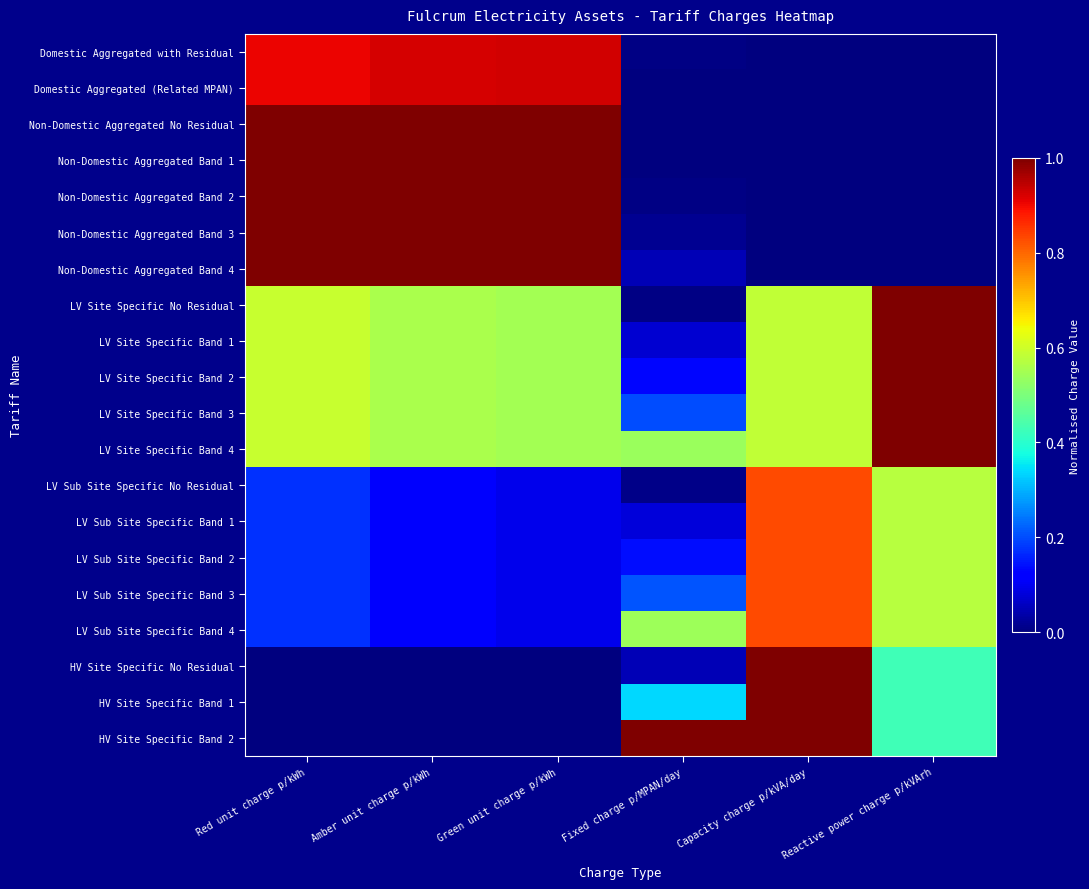

What is the total value across all series at Amber unit charge p/kWh?

10.2